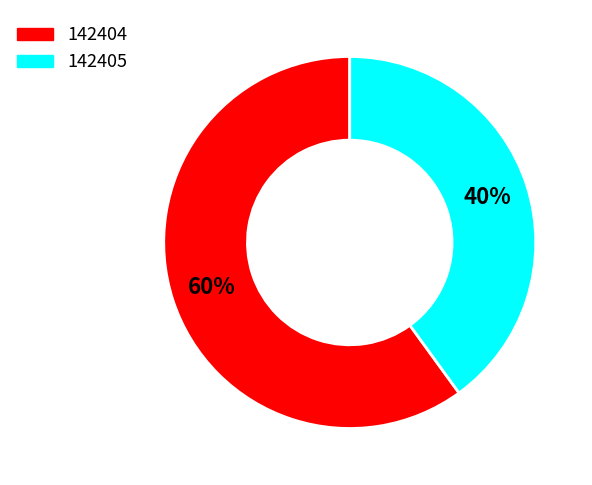

Does any single category account for the majority?

Yes